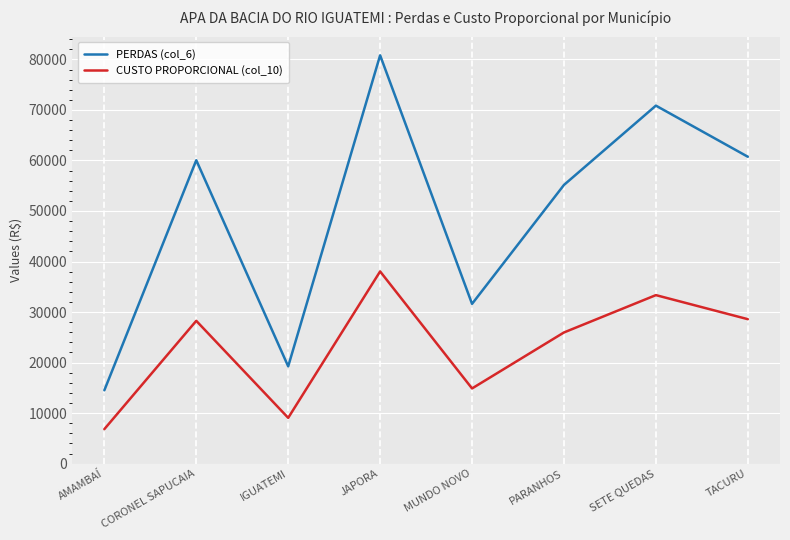

What is the average value of the PERDAS (col_6) series?

49124.3